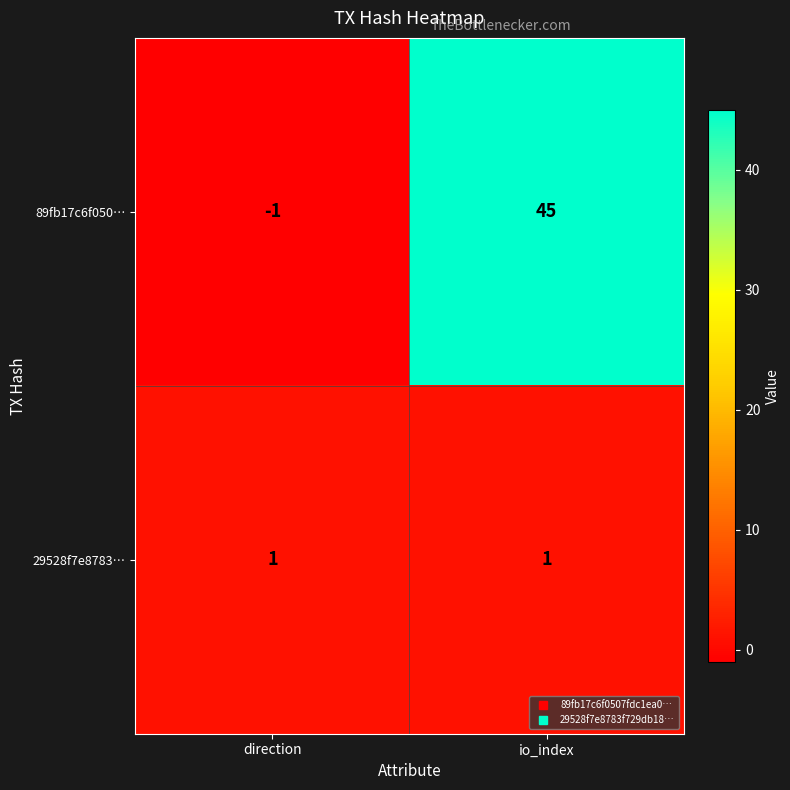

At how many categories does at least one series exceed 14?

1